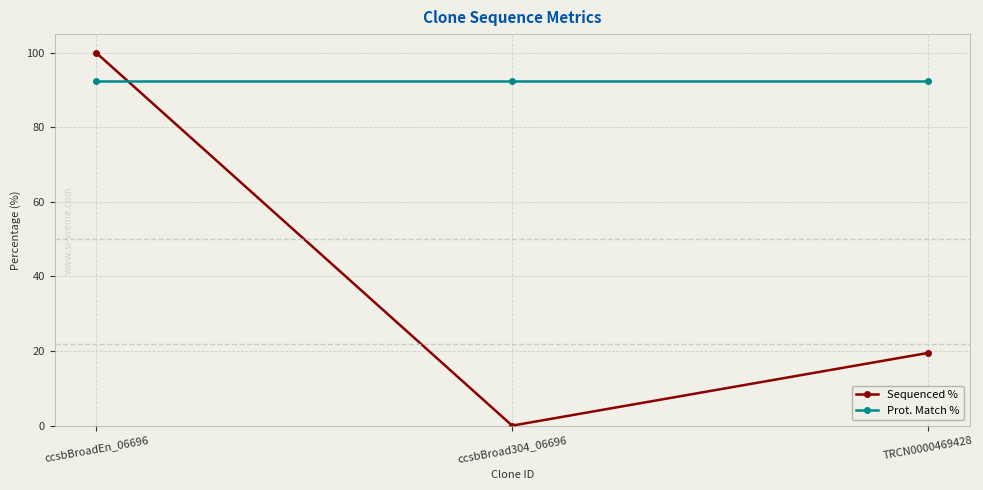

What is the sum of the Sequenced % values at ccsbBroadEn_06696 and TRCN0000469428?

119.5